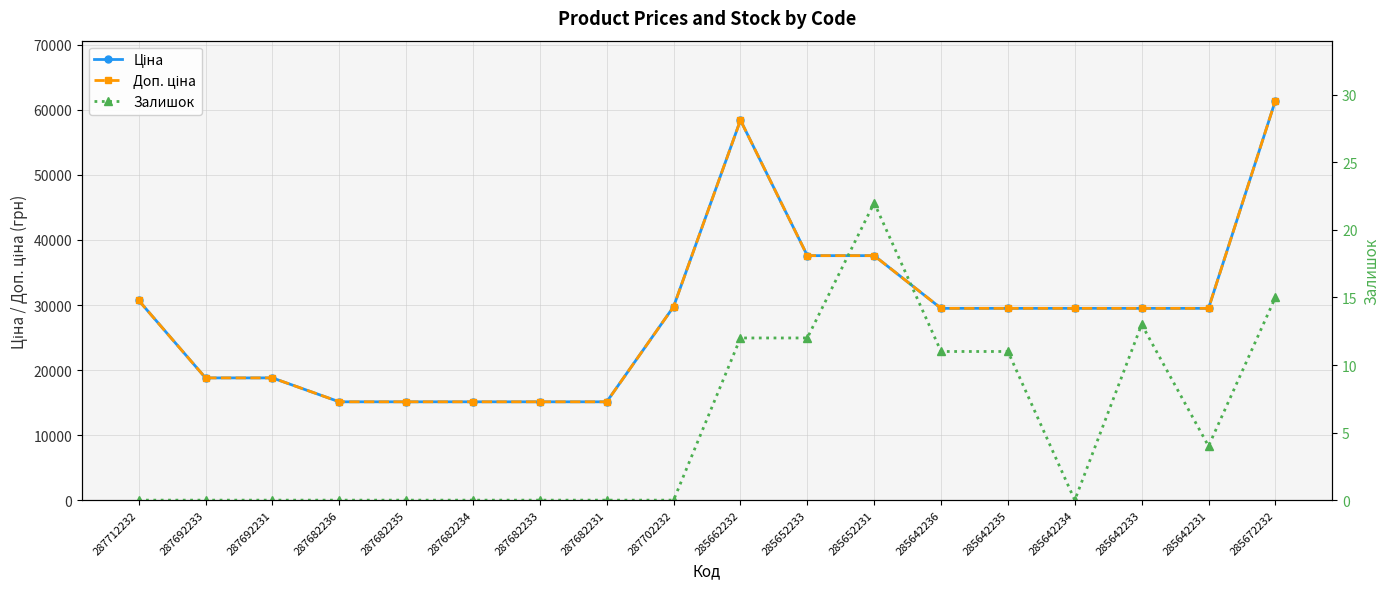

What is the difference between the Доп. ціна values at 285652231 and 287702232?

7846.4